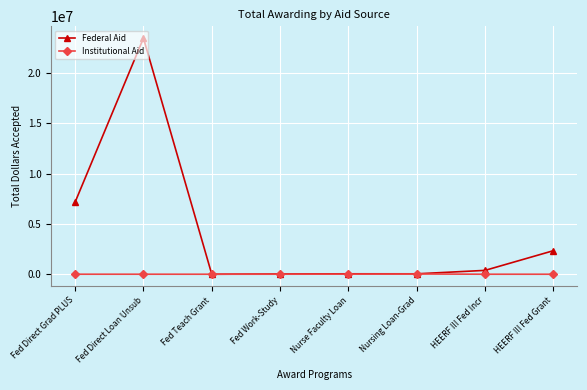

What is the total value across all series at Nurse Faculty Loan?

57885.5